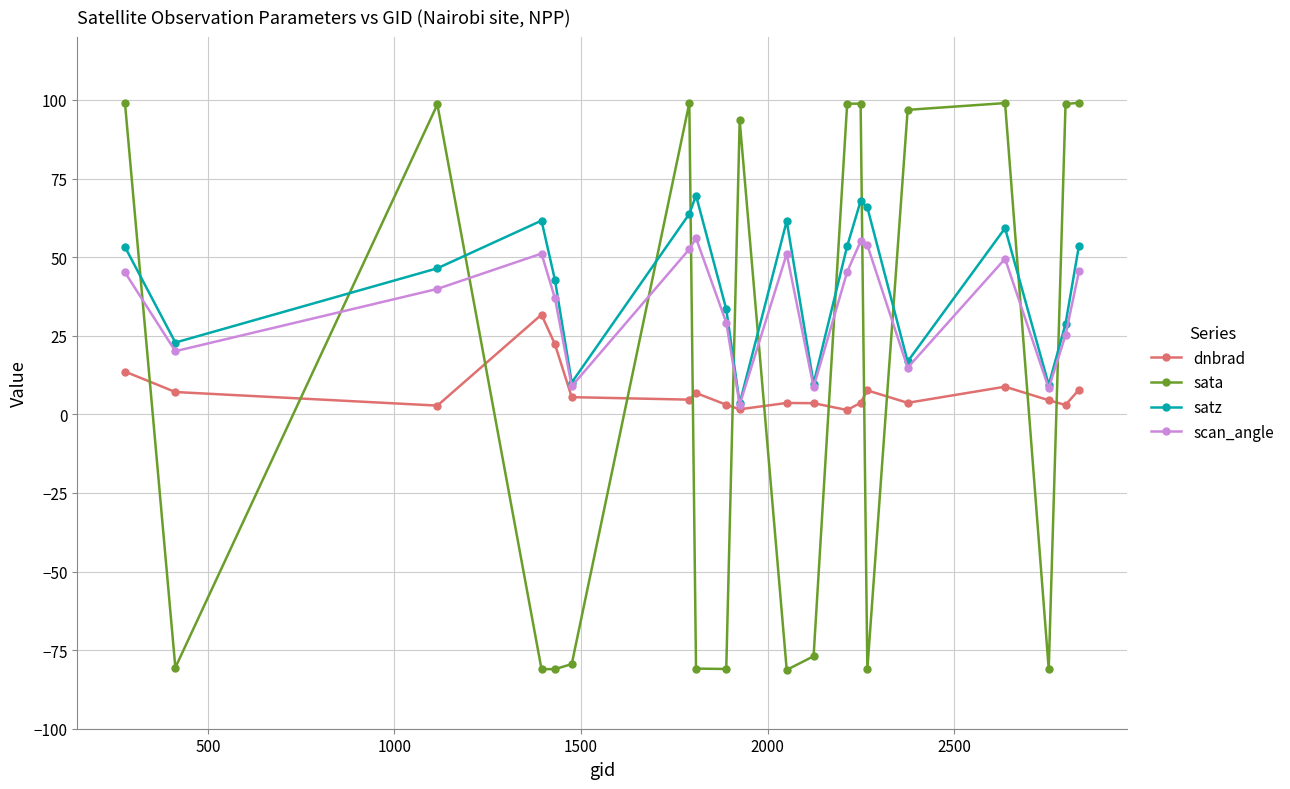

What is the greatest value displayed?

99.1